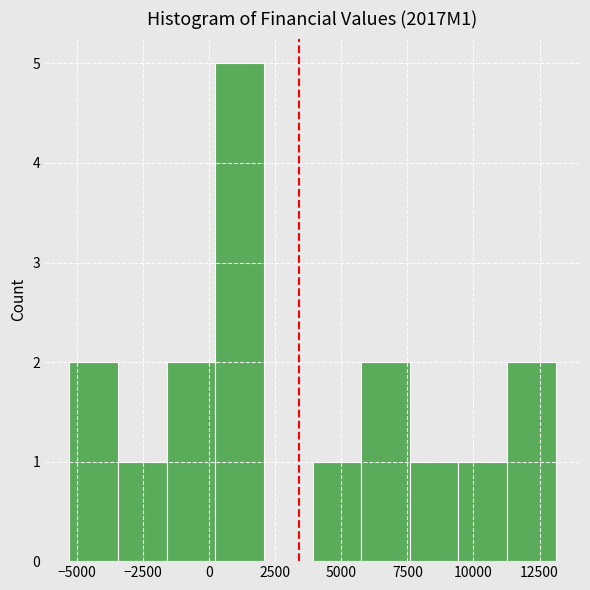

Read against the x-axis, roughly where is the centre of the tallest bar?

1000